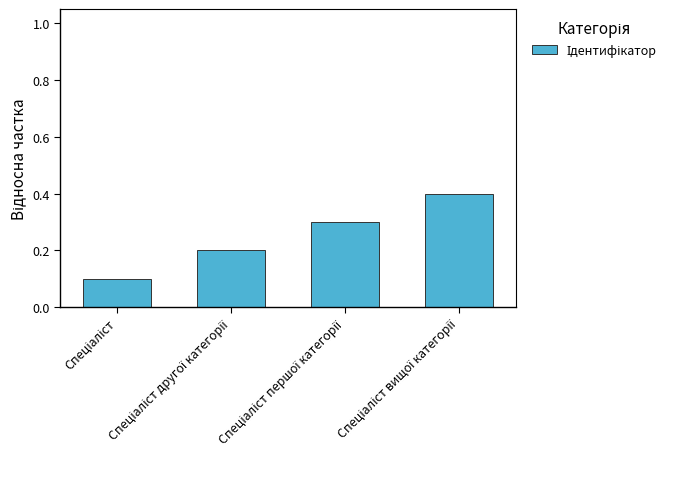

What is the sum of all values?

1.0